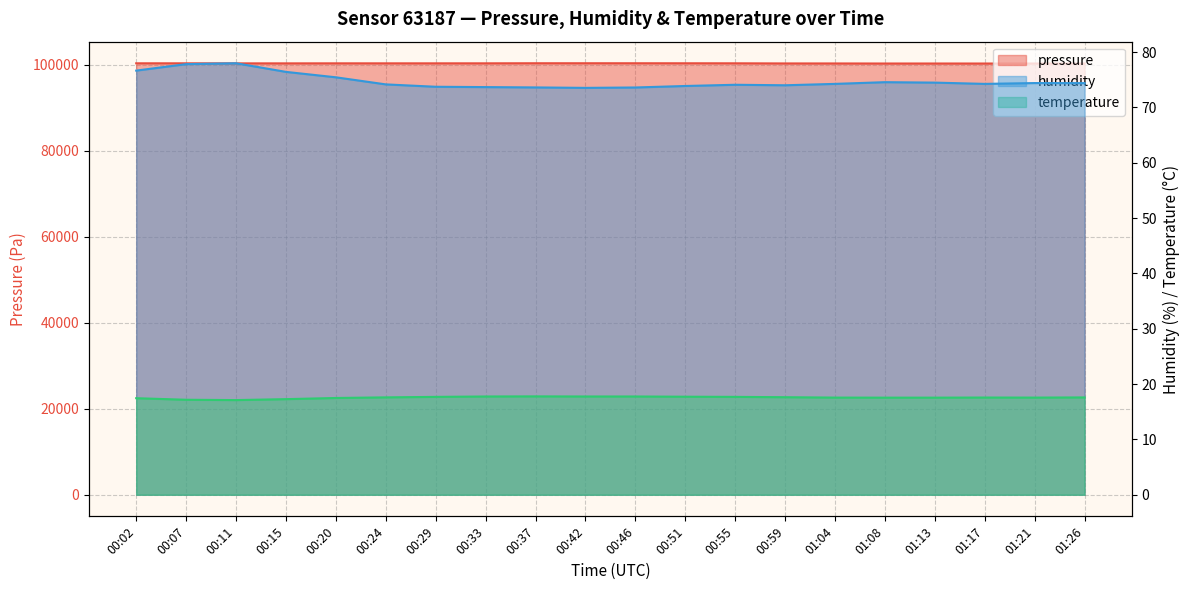

What is the sum of all humidity values?

1494.9